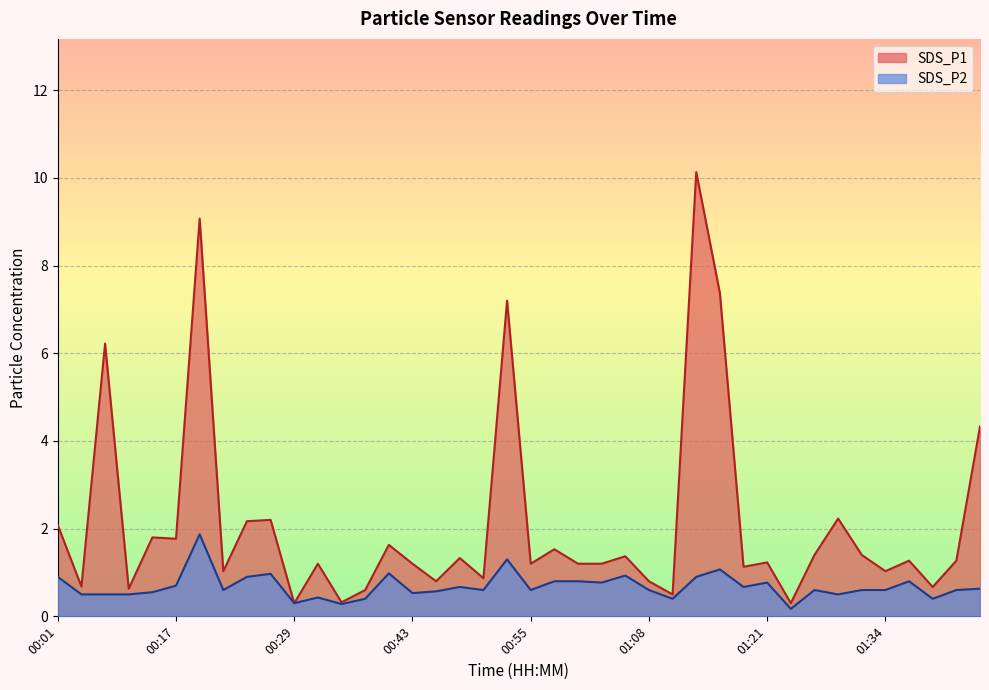

What is the difference between the second highest and second lowest values in the SDS_P2 series?

1.0